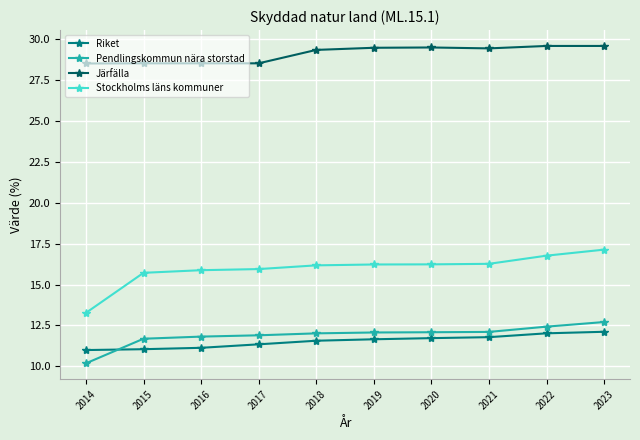

What is the spread (max minus min) of values at 2019?

17.8